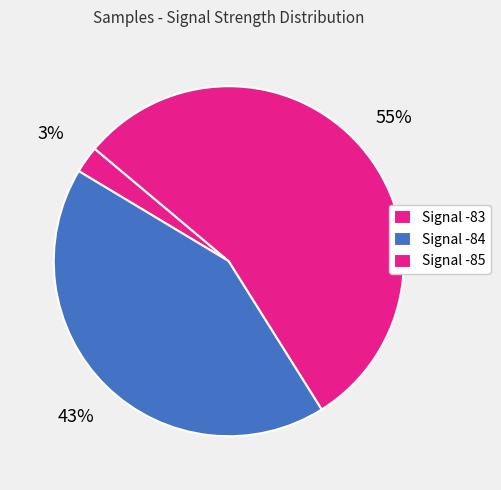

How many slices are in this pie chart?

3